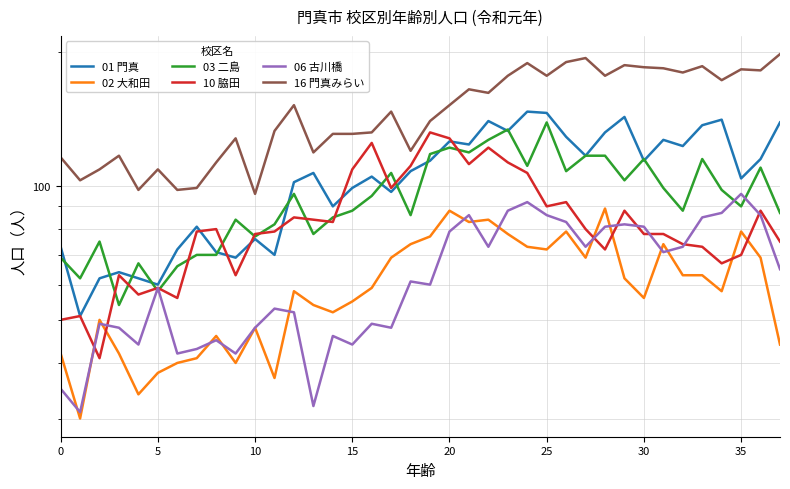

Is the value of 01 門真 at 14 greater than the value of 02 大和田 at 33?

Yes